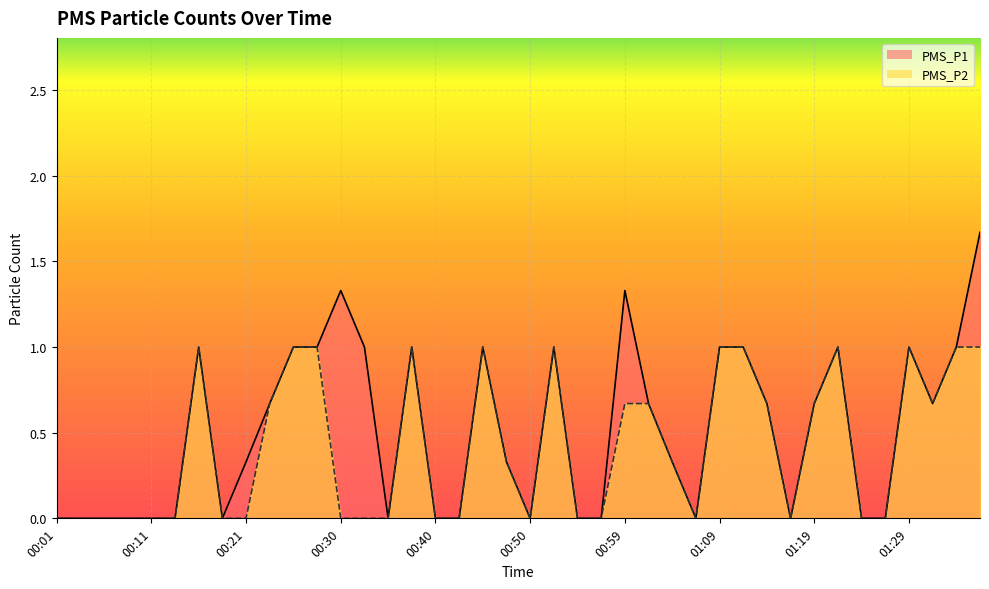

Which label corresponds to the smallest value in the chart?

00:01